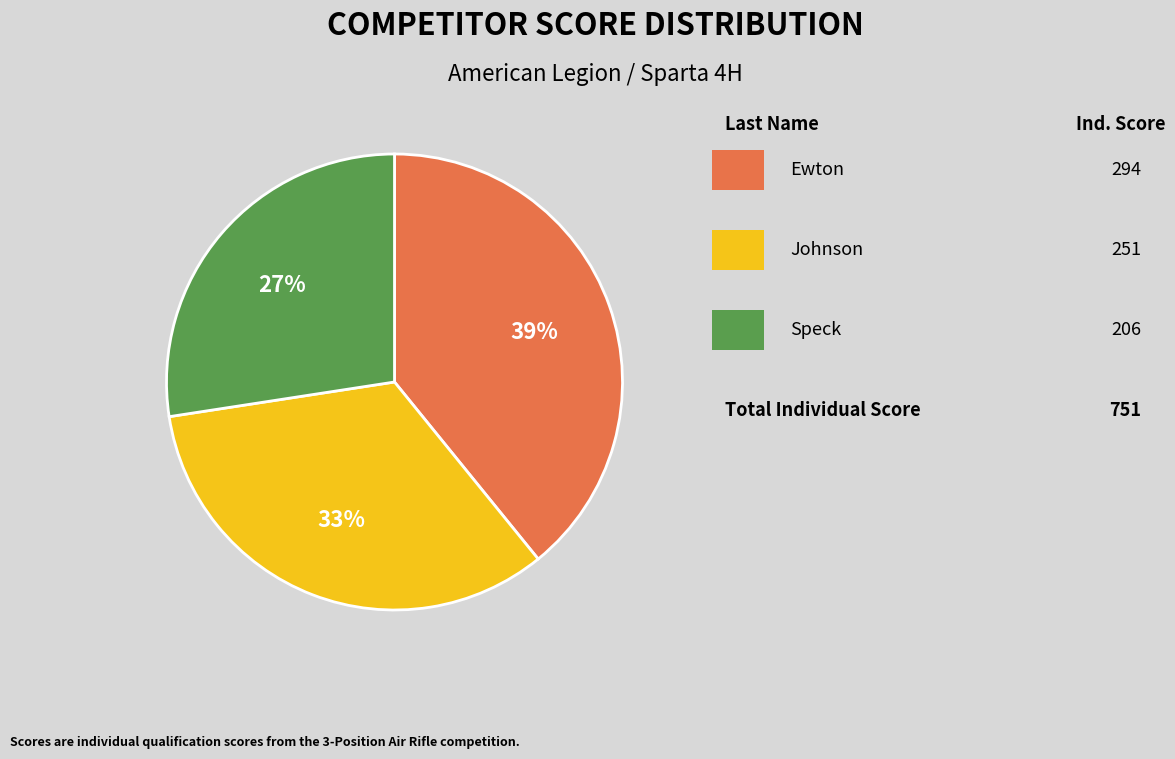

Is there any slice that represents more than half of the pie?

No